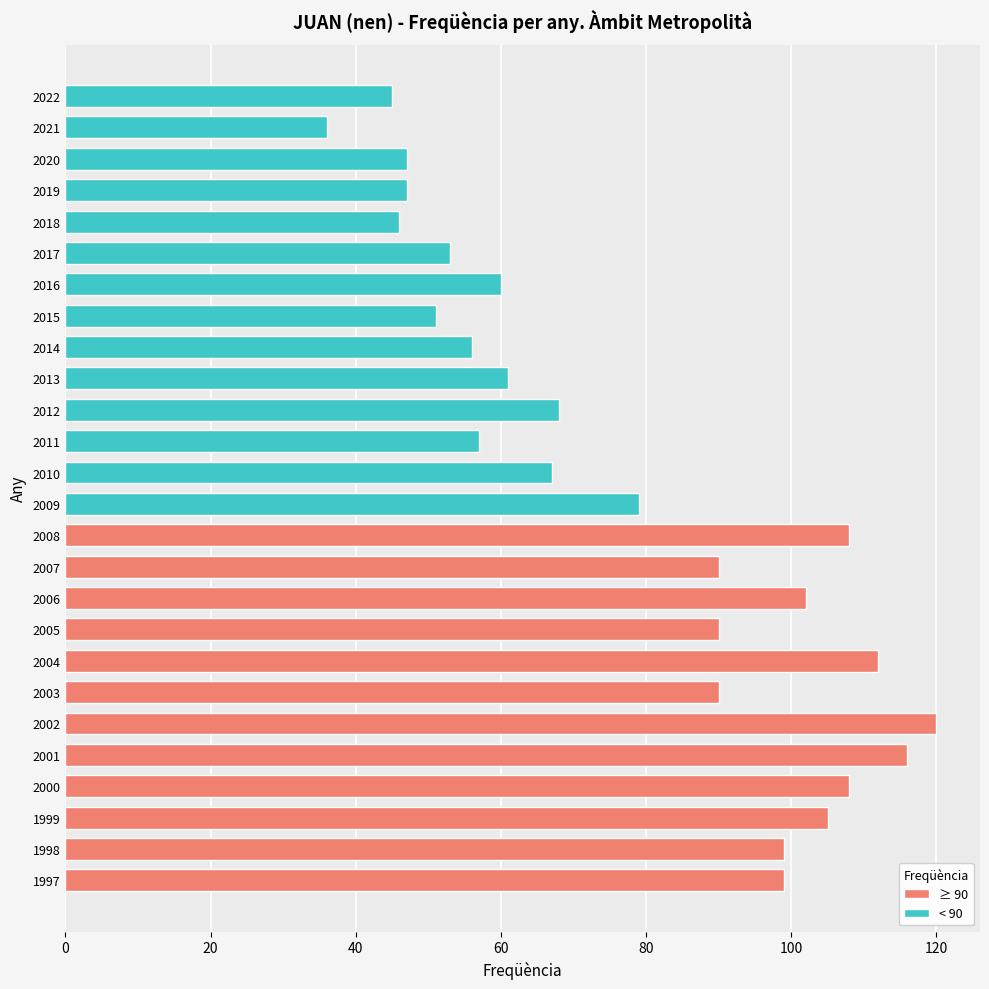

What is the smallest value displayed?

36